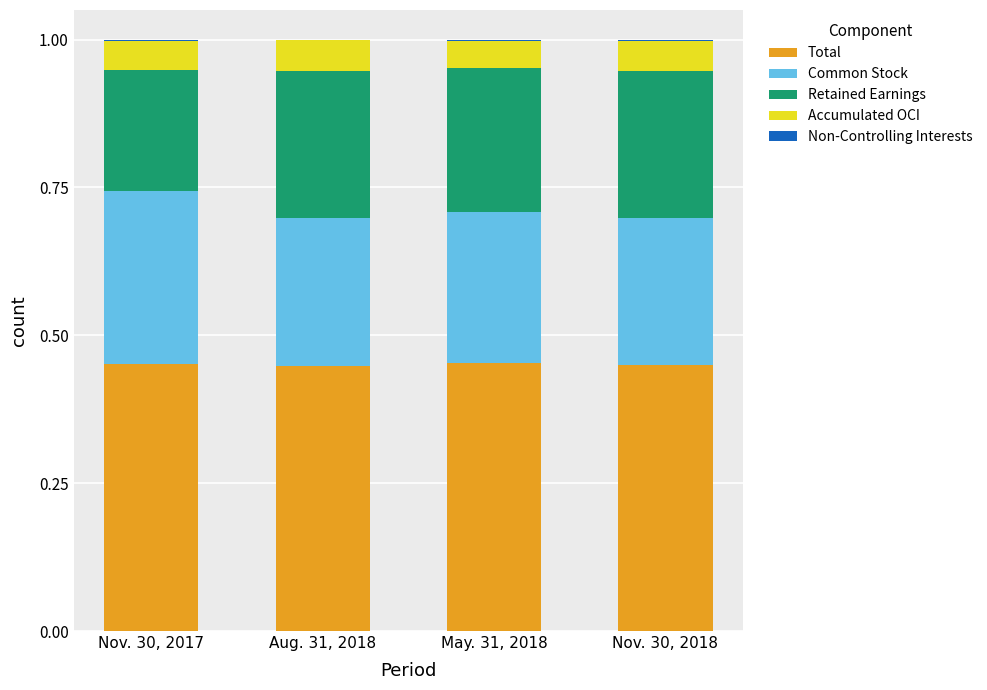

Does the chart contain stacked bars?

Yes